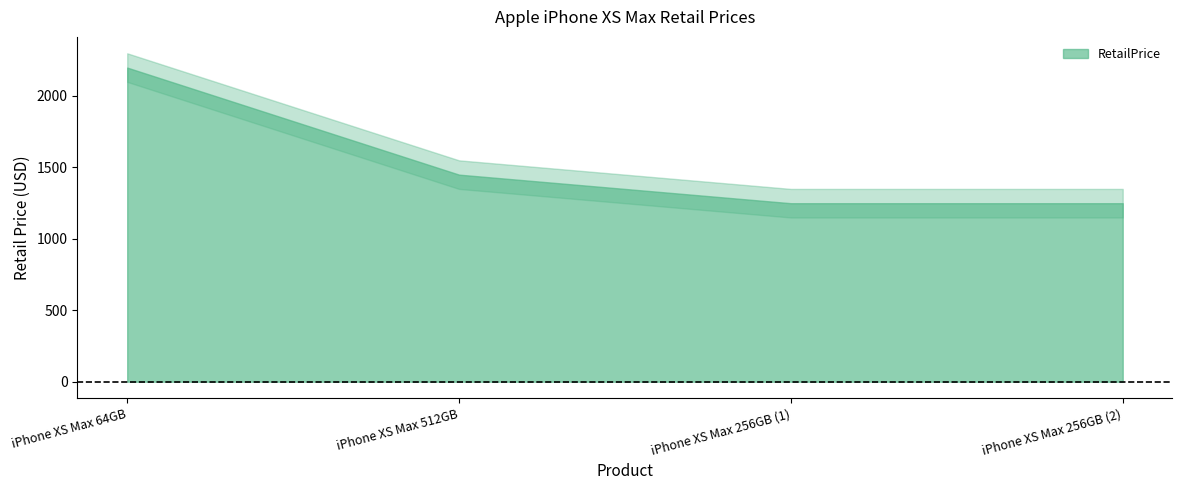

Is it true that the value at iPhone XS Max 512GB is 2444?

False